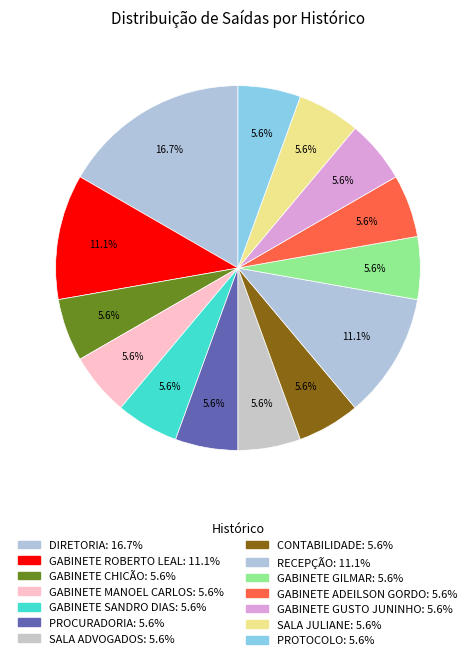

To the nearest percent, what percentage of the pie is GABINETE ROBERTO LEAL?

11%